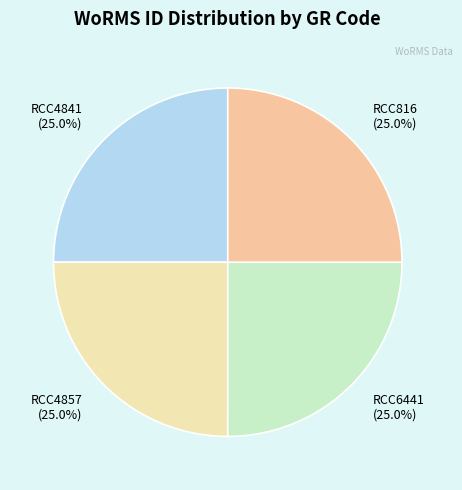

Approximately how many times larger is the value at RCC4857 compared to RCC6441?

1.0